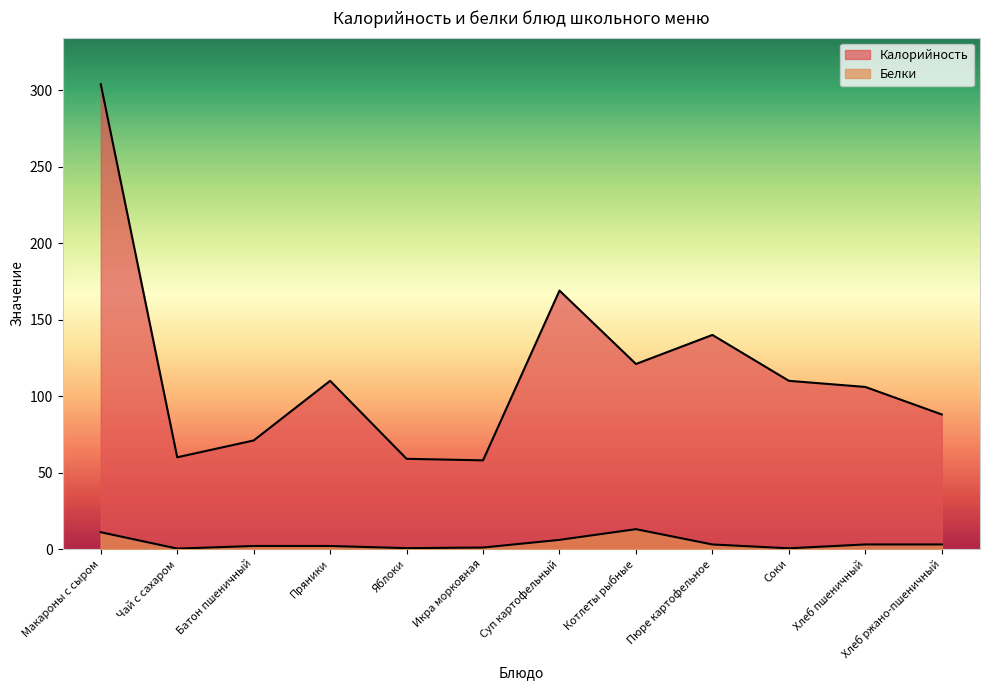

What position from the right is Икра морковная?

7